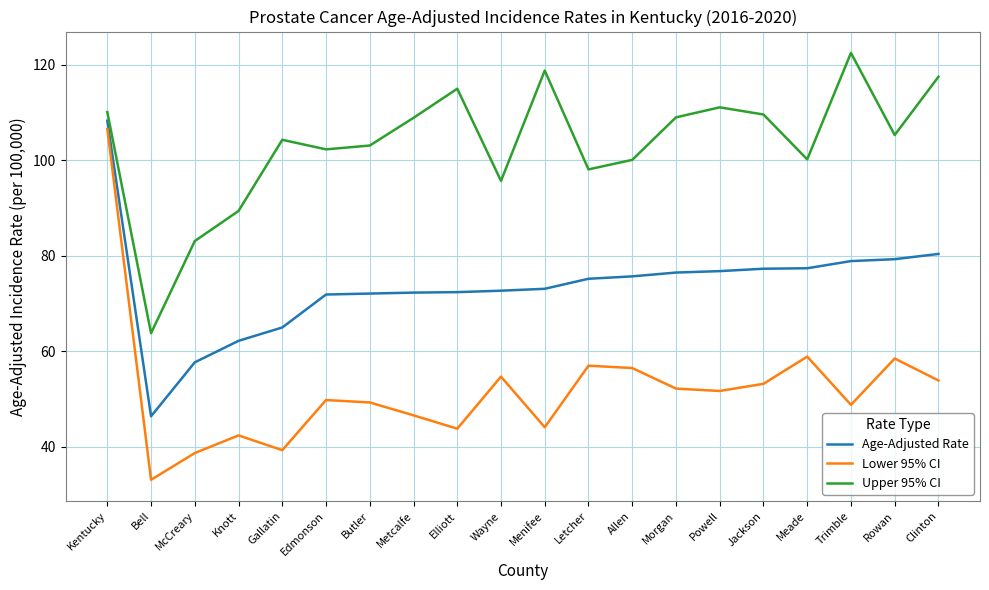

Does the chart display data point markers on the line(s)?

No